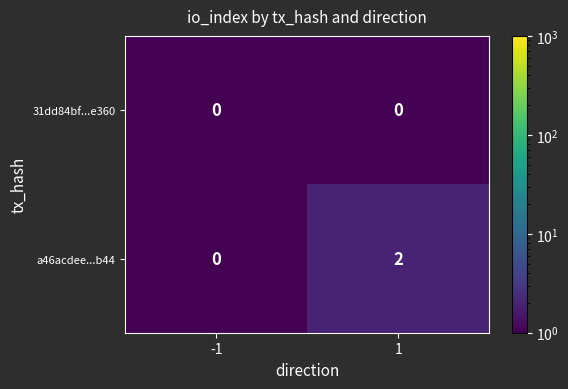

Reading right to left, list all the values displayed in this chart.

31dd84bf...e360: 1=0	-1=0
a46acdee...b44: 1=2	-1=0